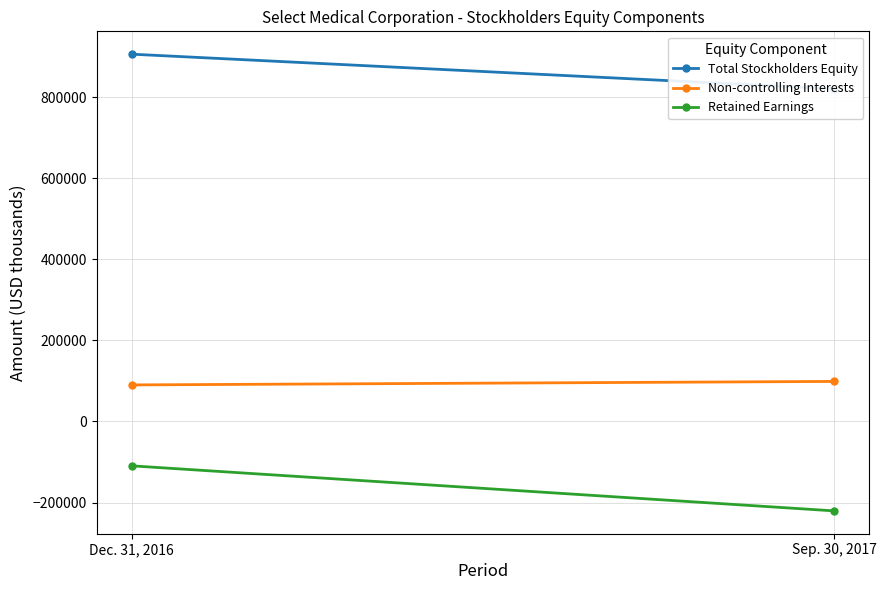

Between Dec. 31, 2016 and Sep. 30, 2017, which is larger?

Dec. 31, 2016